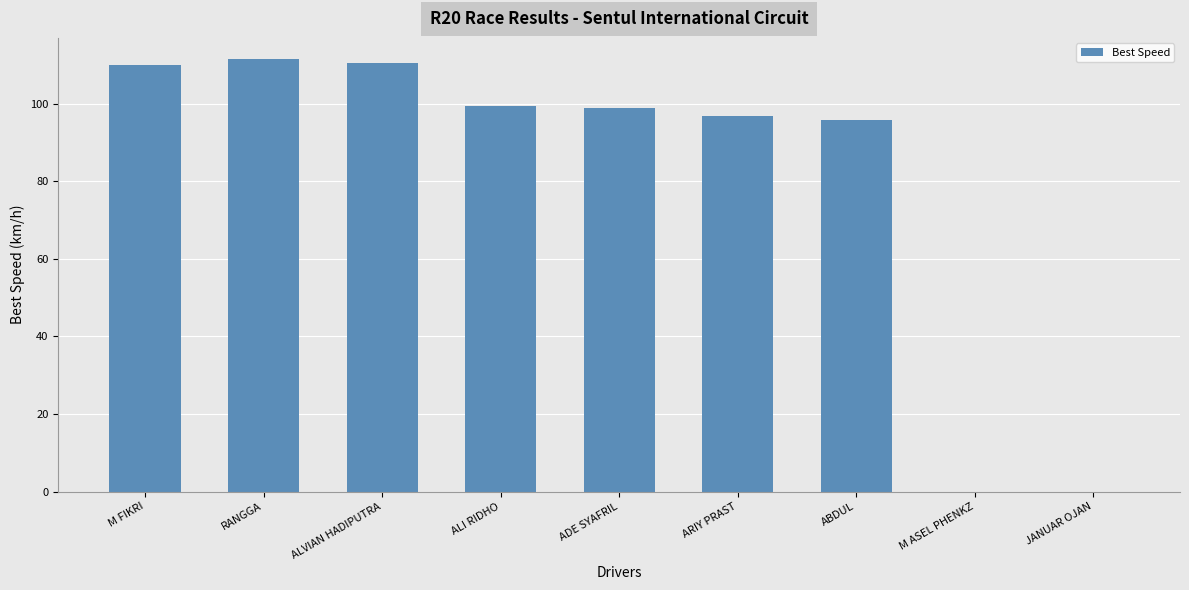

Read the value at ARIY PRAST.

96.9